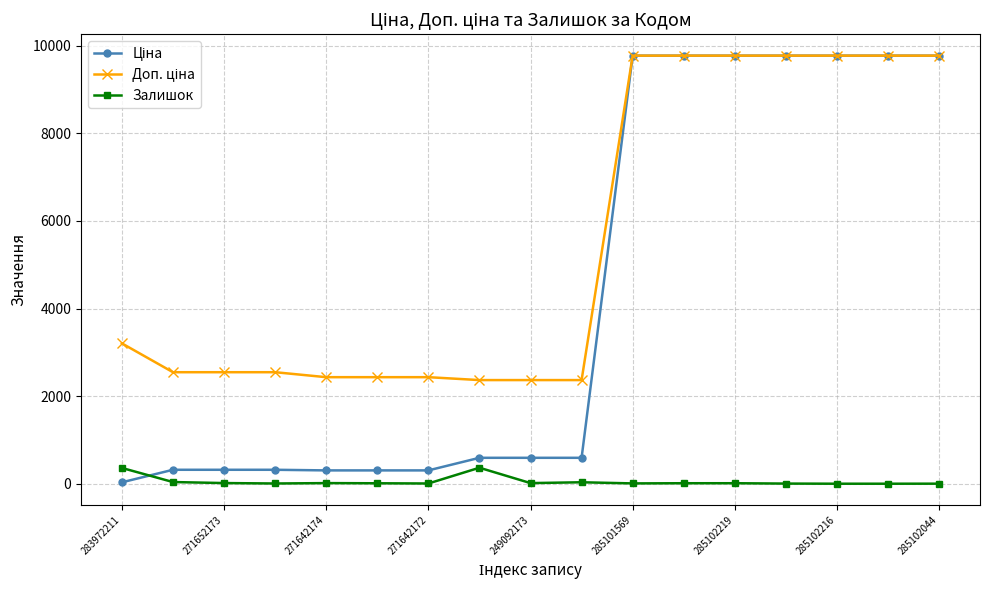

Does the chart have visible grid lines?

Yes